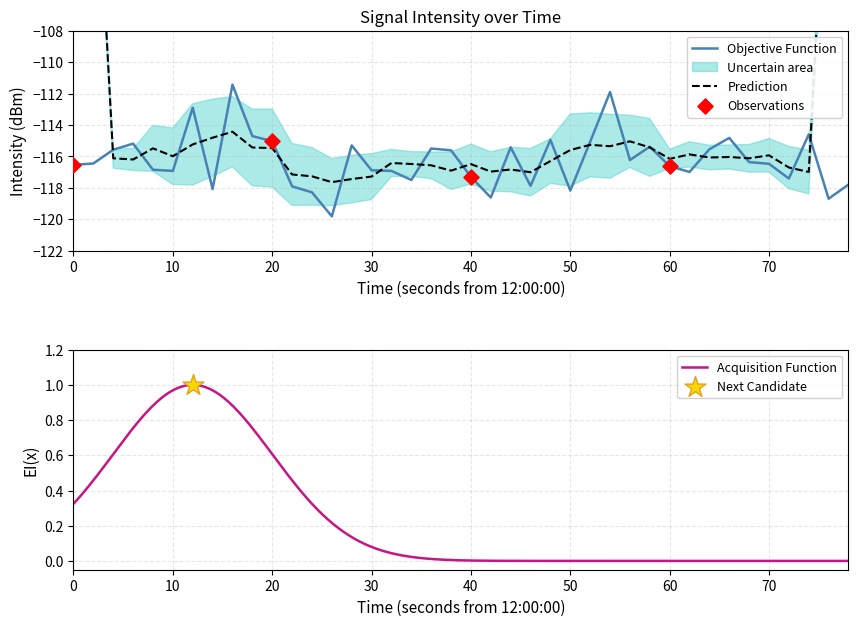

What is the highest value of the Objective Function series?

-111.4